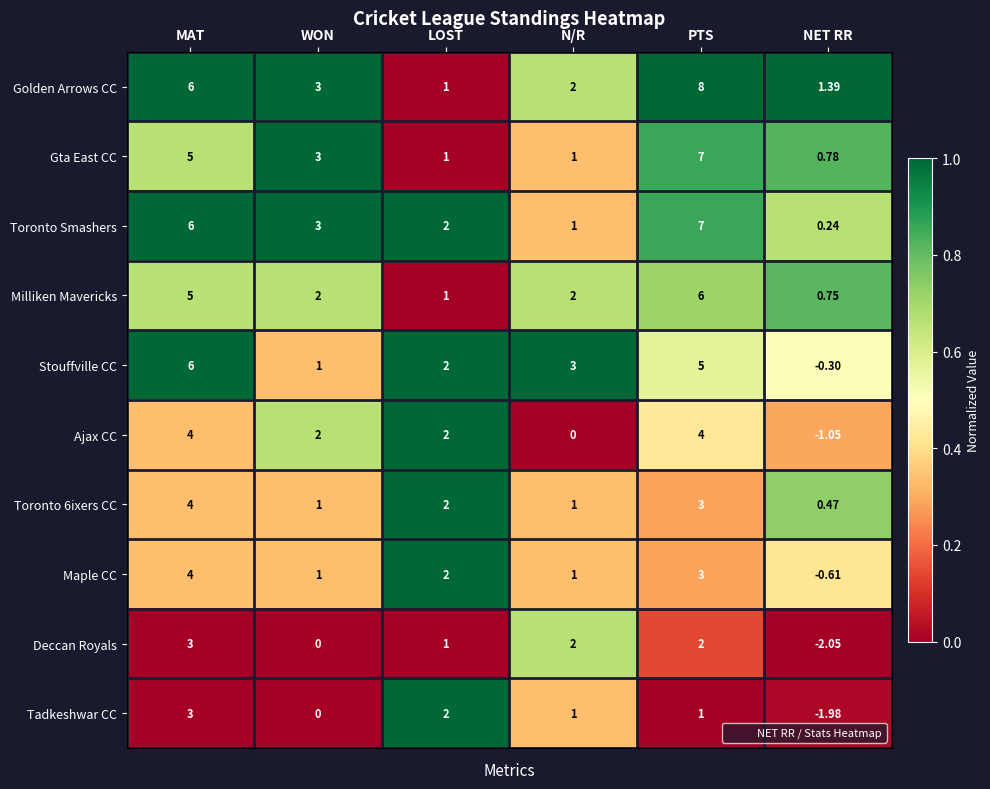

Which series changed the most between PTS and NET RR?

Toronto Smashers